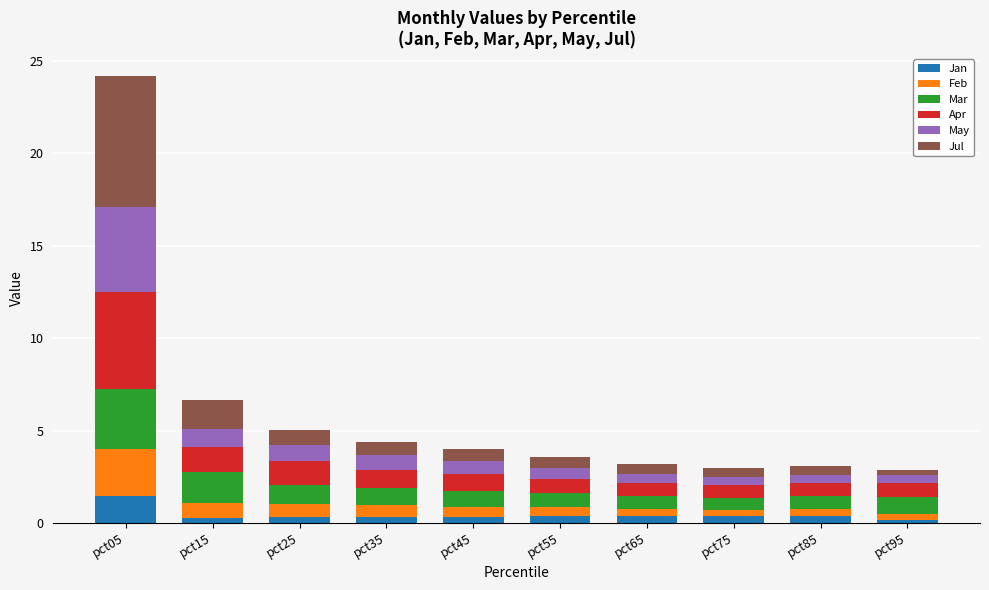

What is the maximum value for Jan?

1.5